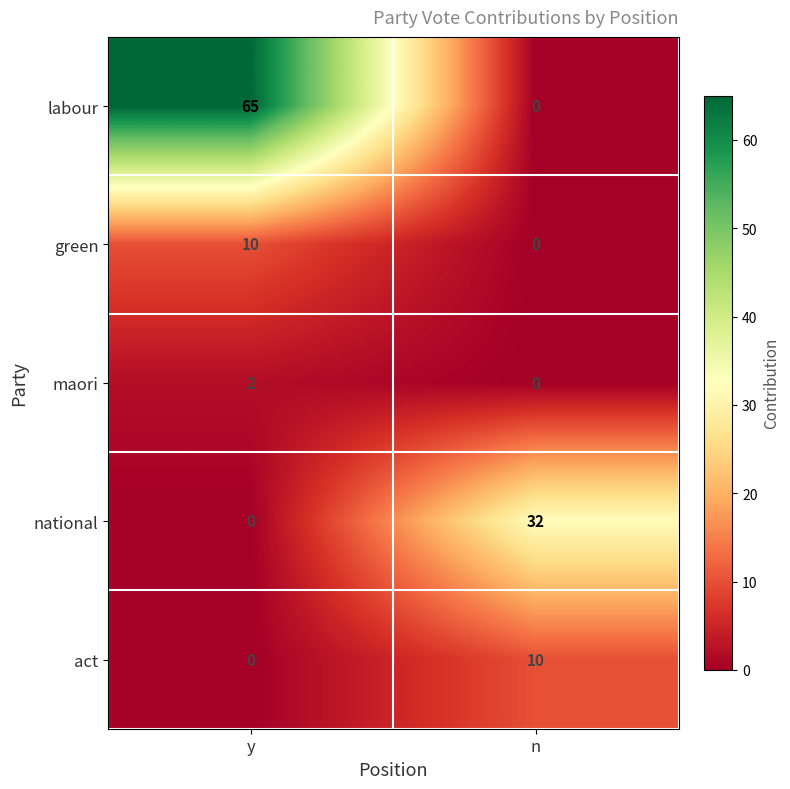

Reading left to right, extract all data points from this chart.

labour: y=65	n=0
green: y=10	n=0
maori: y=2	n=0
national: y=0	n=32
act: y=0	n=10